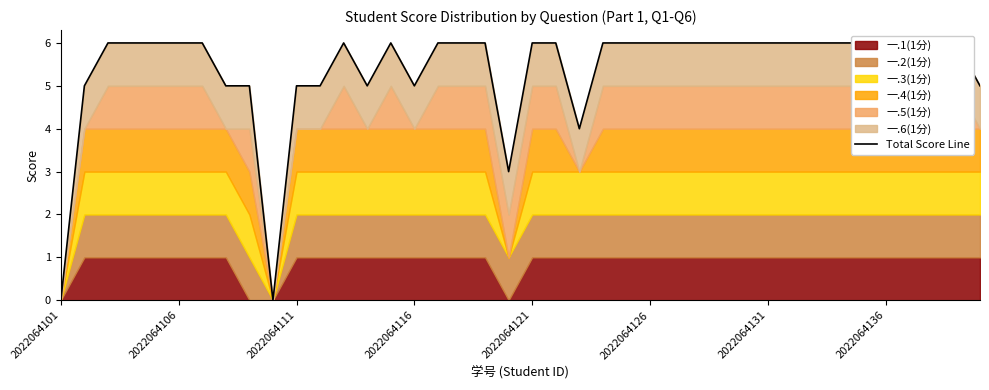

Which has a higher value, 32 or 2022064126?

32